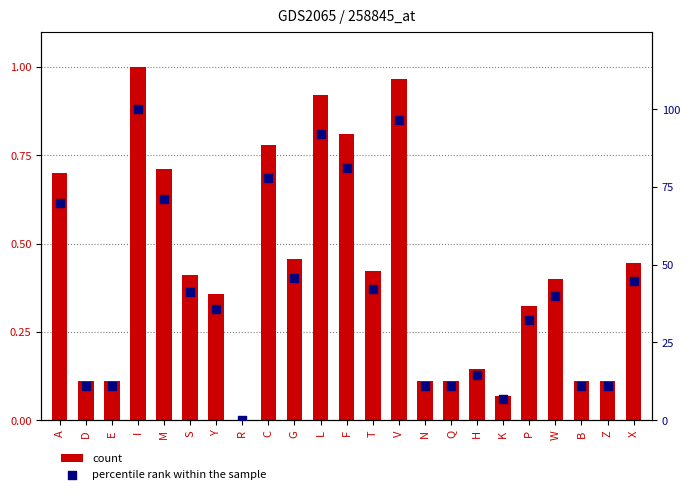

Which series reaches the maximum Y coordinate?

percentile rank within the sample